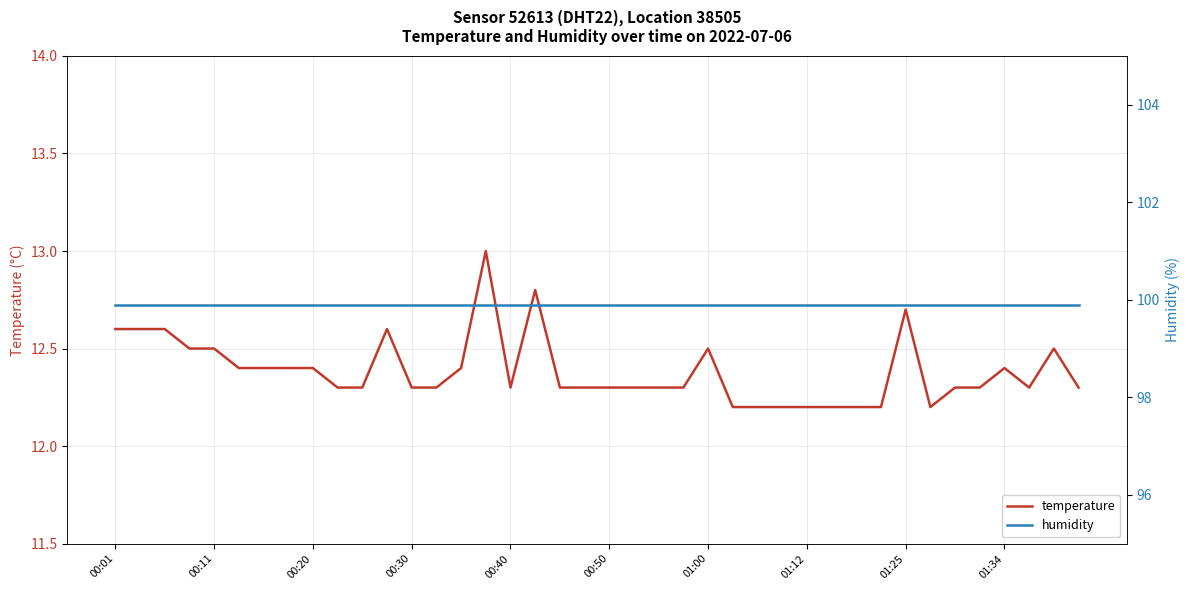

What is the maximum value for temperature?

13.0